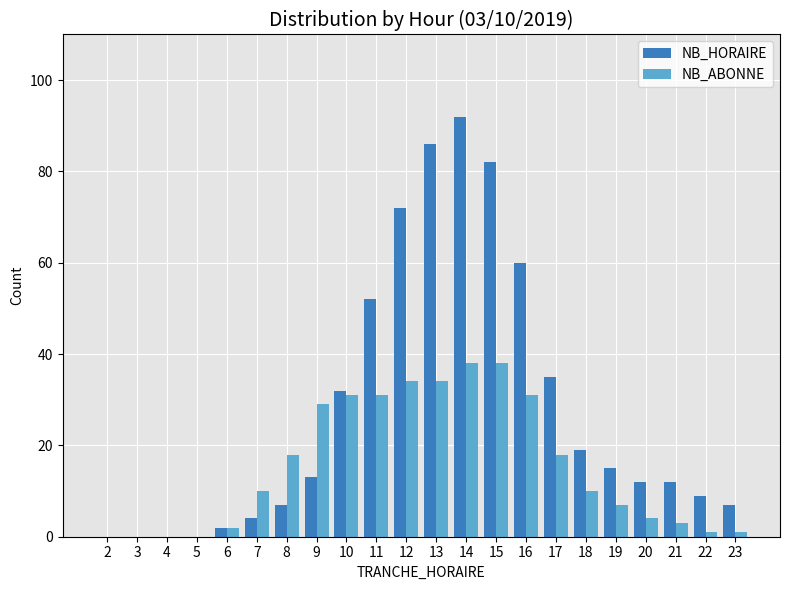

Between 9 and 18, which series saw the biggest shift?

NB_ABONNE